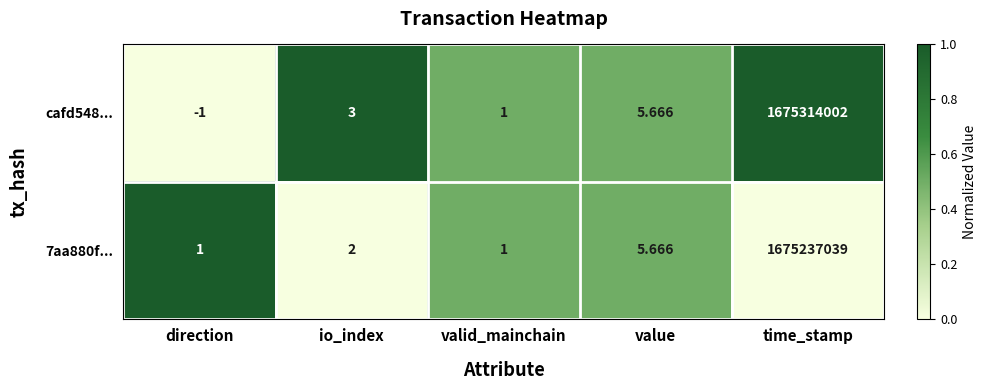

At which category does the chart reach its peak across all series?

time_stamp